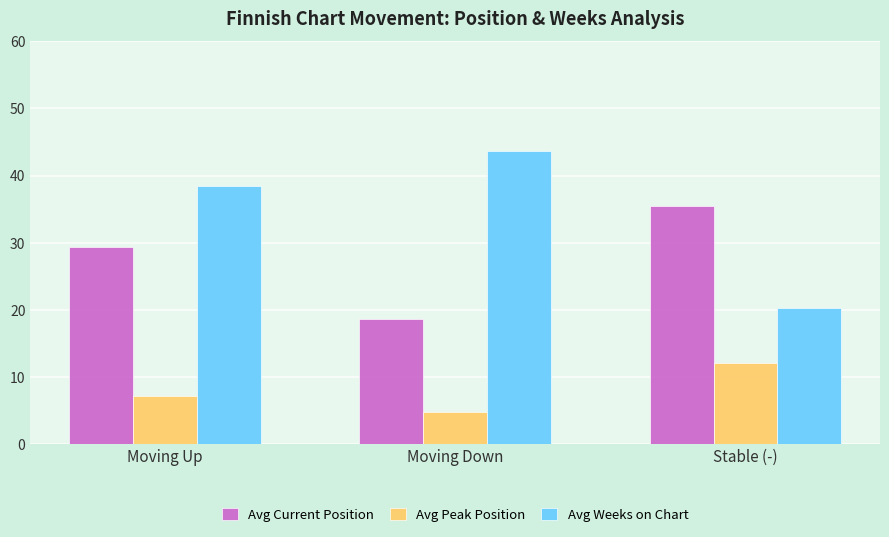

Reading right to left, transcribe all the data shown in this chart.

Avg Current Position: 35.4	18.6	29.3
Avg Peak Position: 12.1	4.8	7.2
Avg Weeks on Chart: 20.3	43.6	38.5